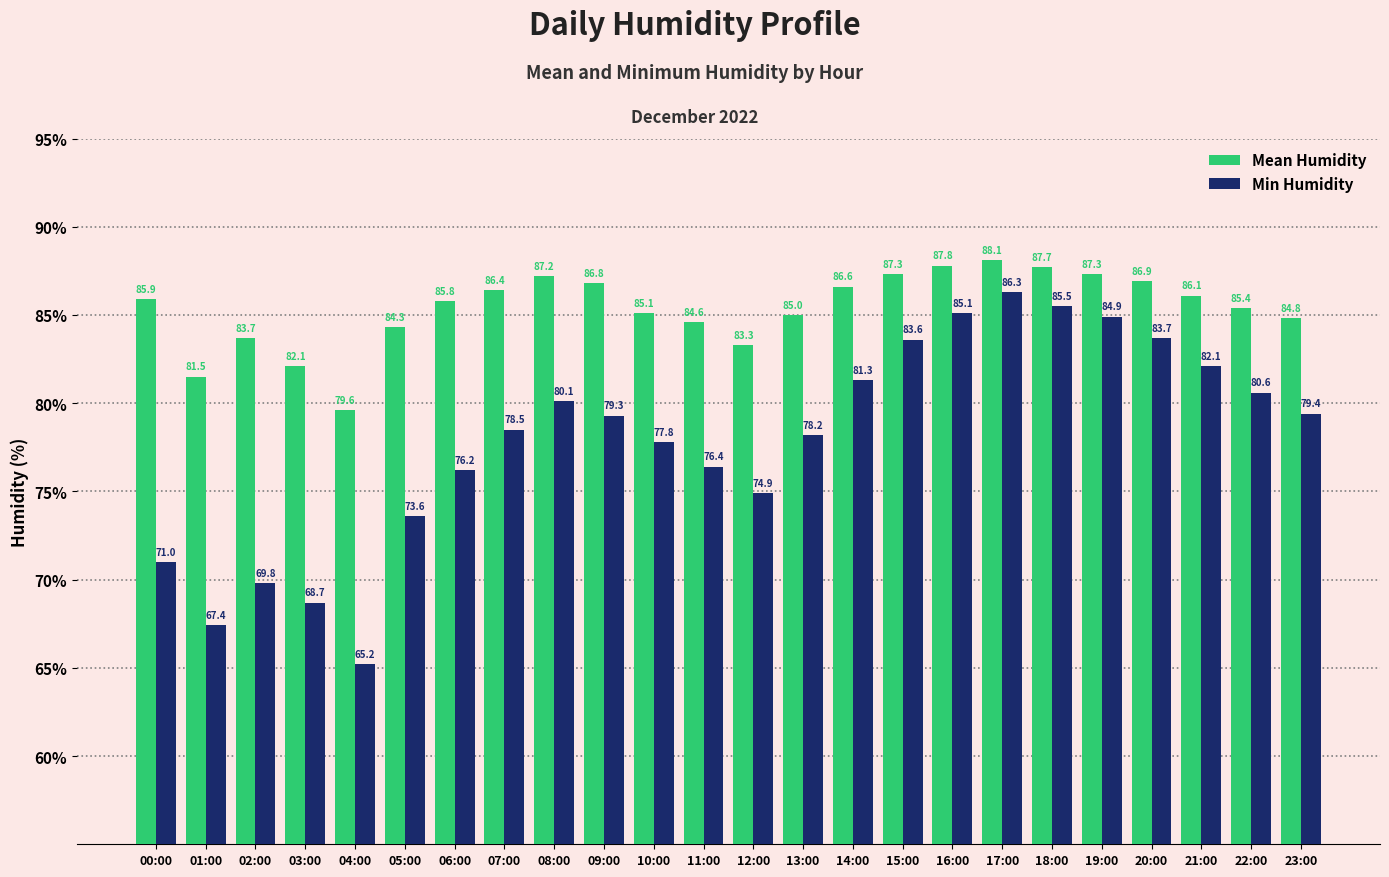

Count the number of data series in this chart.

2